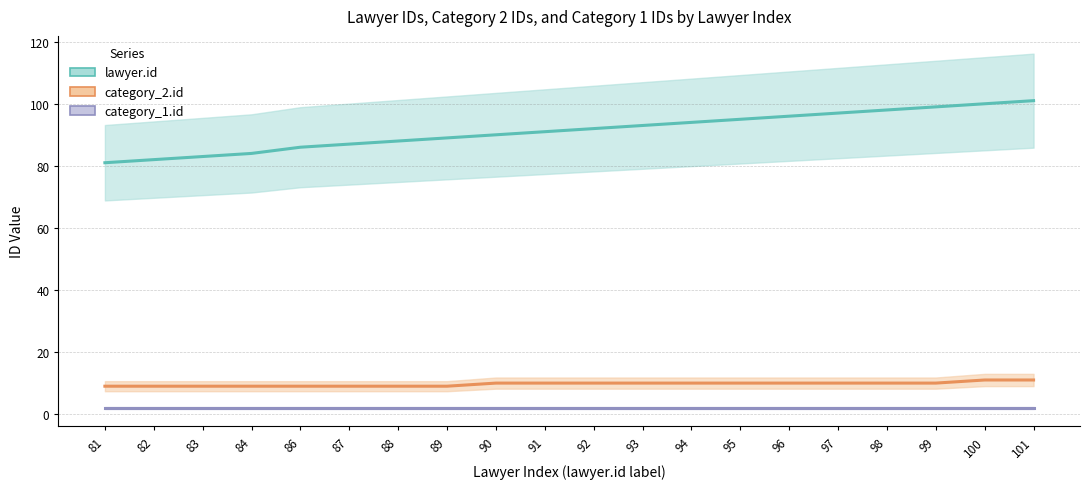

True or false: lawyer.id and category_1.id cross at least once.

False